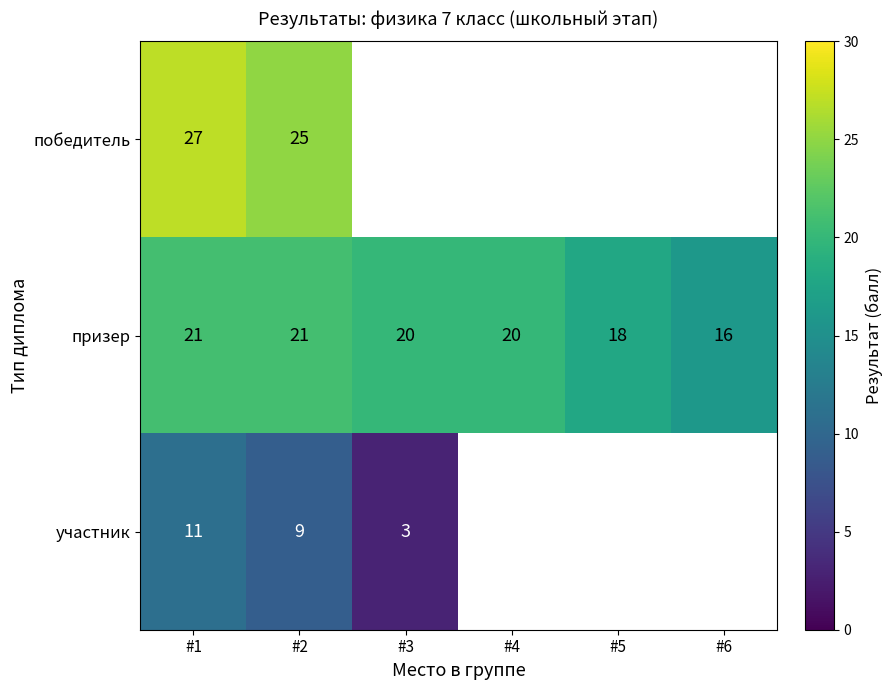

Rank the series at #1 from lowest to highest value.

участник, призер, победитель